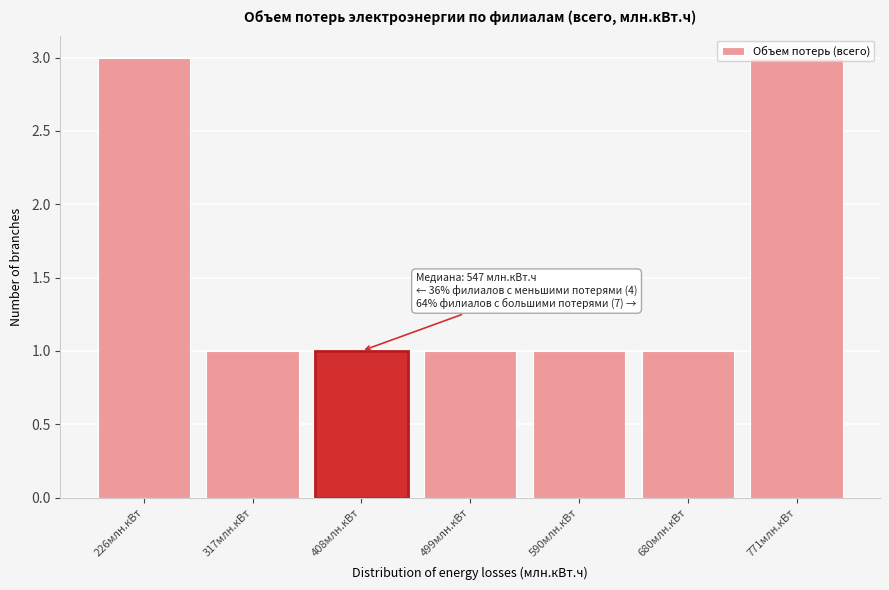

Which has a higher value, 771млн.кВт or 499млн.кВт?

771млн.кВт